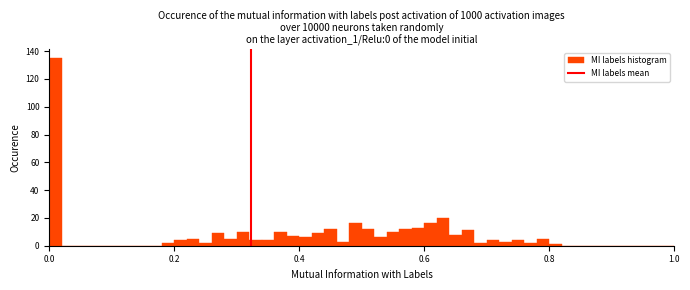

Read against the x-axis, roughly where is the centre of the tallest bar?

0.02